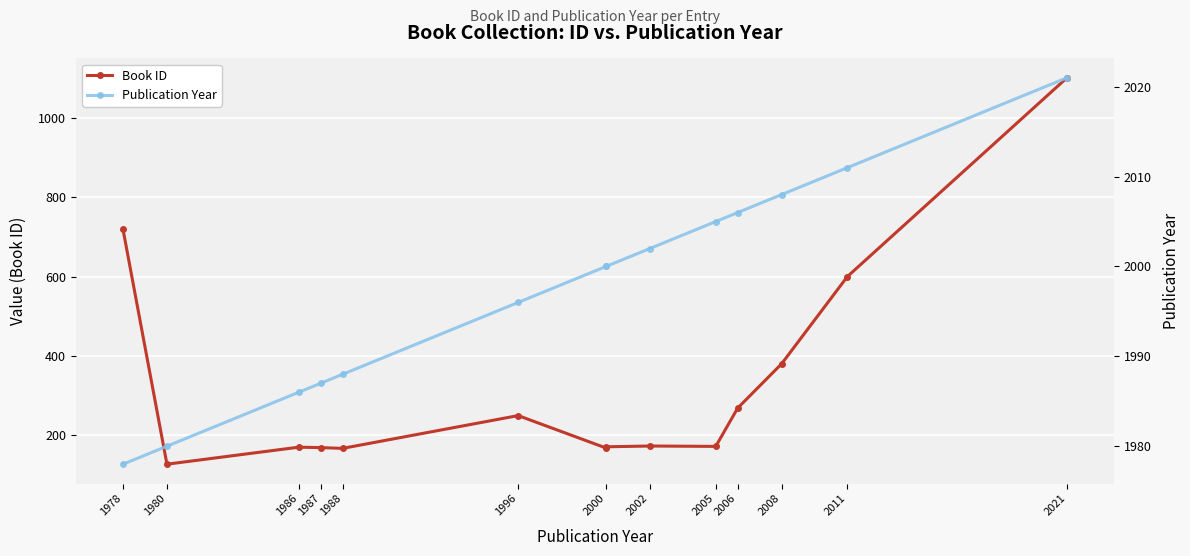

True or false: Publication Year has a value of 3581 at 2006.

False